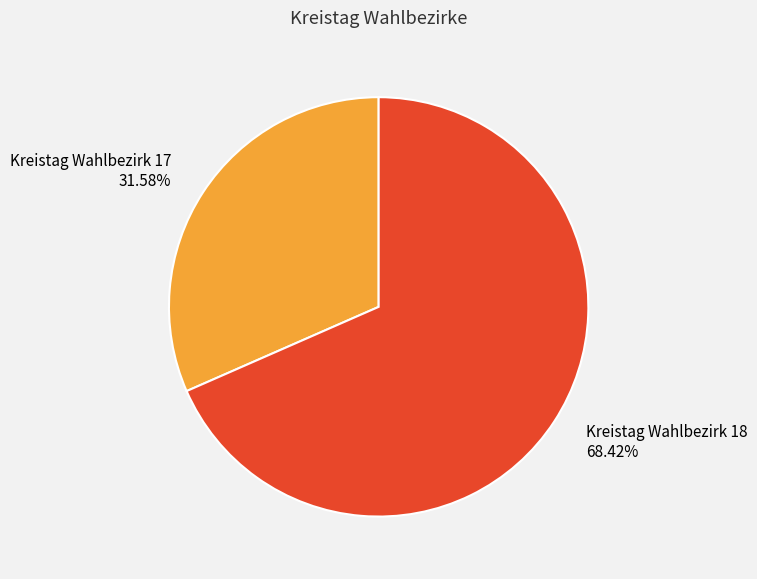

To the nearest percent, what percentage of the pie is Kreistag Wahlbezirk 17?

32%